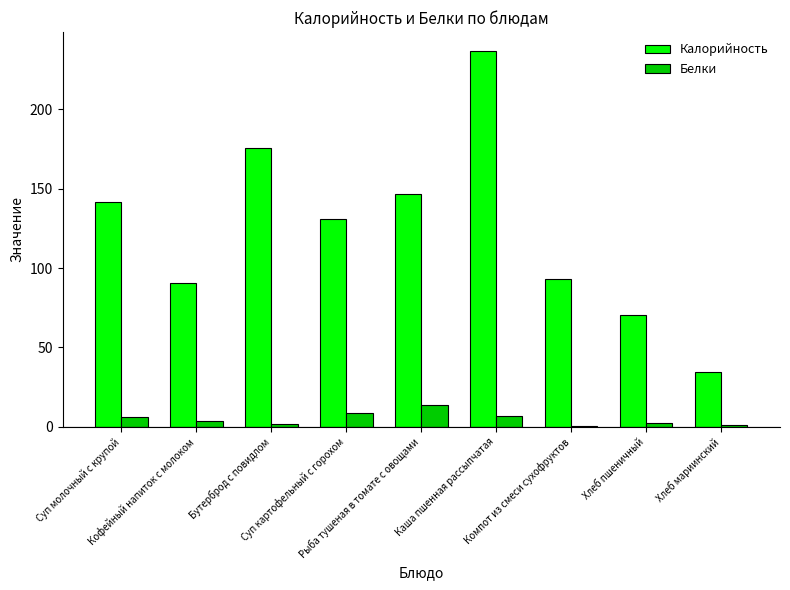

Are the bars horizontal?

No